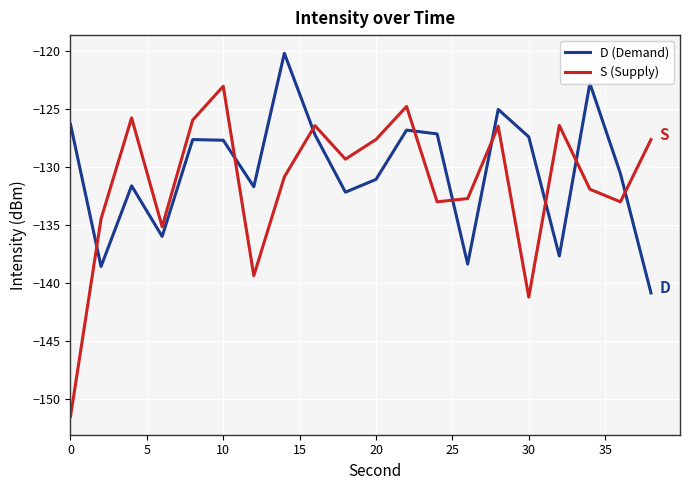

What is the minimum value for D (Demand)?

-140.8